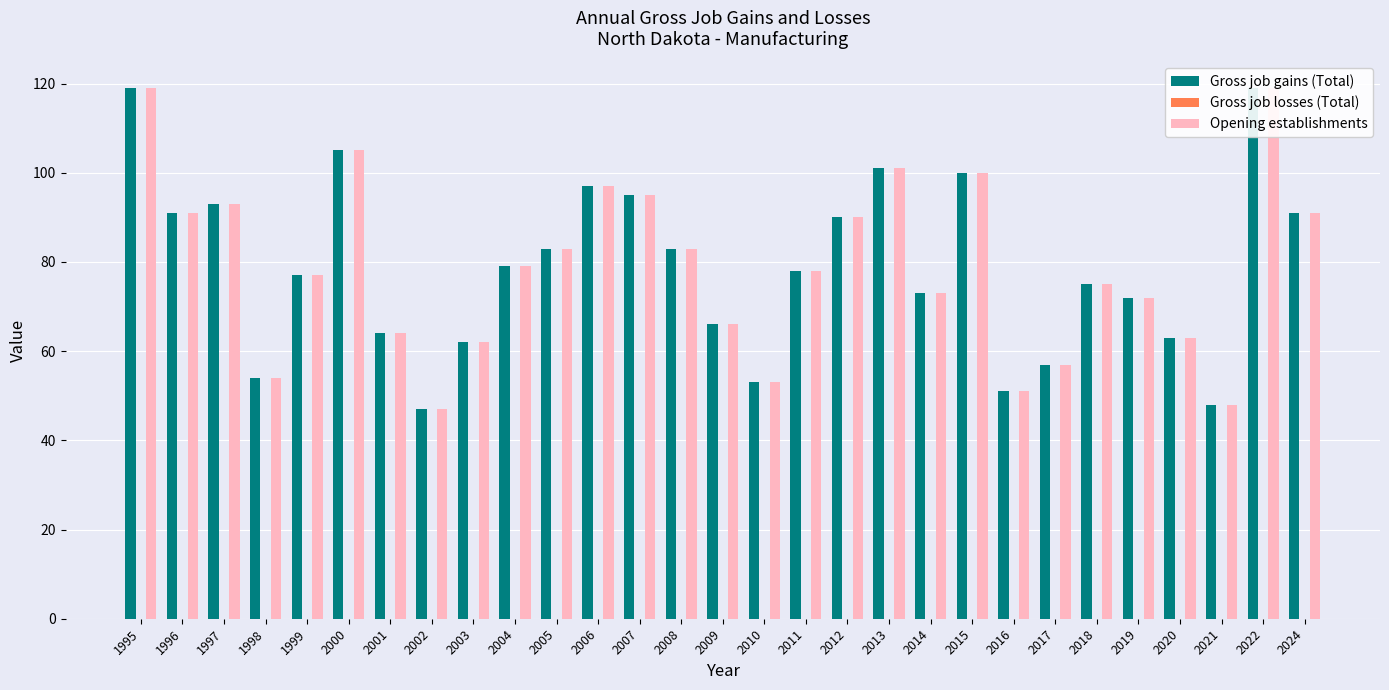

Where is Gross job losses (Total) nearest to the value 0?

1995